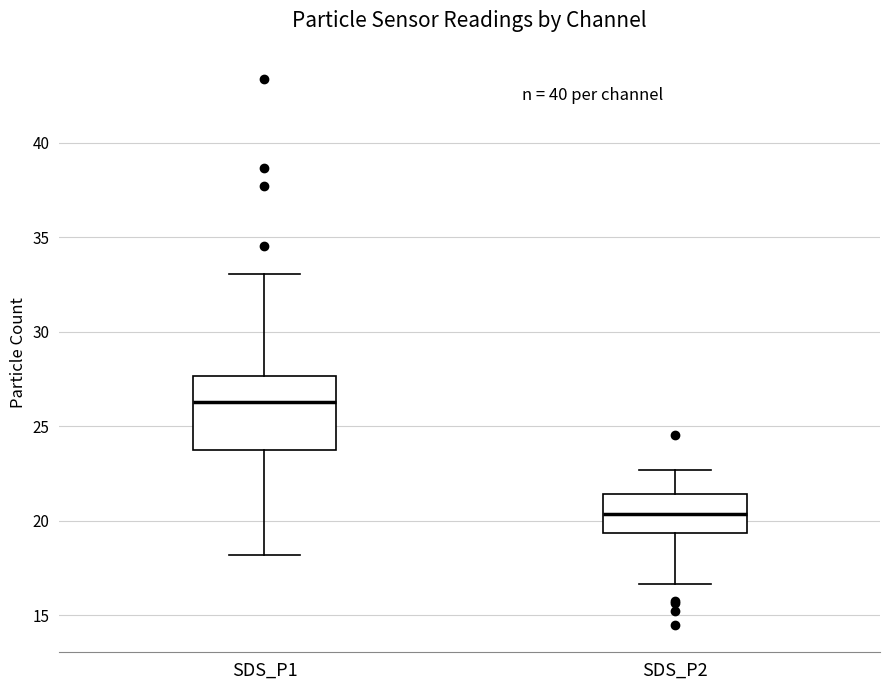

Reading left to right, read every box against the y-axis: the position of its median line, the range the box covers, and the ends of its whiskers. The values are not printed on the chart, so give them approximately, as read against the axis.

SDS_P1: median 26.5, box 23.5 to 27.5, whiskers 18.0 to 33.0
SDS_P2: median 20.5, box 19.5 to 21.5, whiskers 16.5 to 22.5